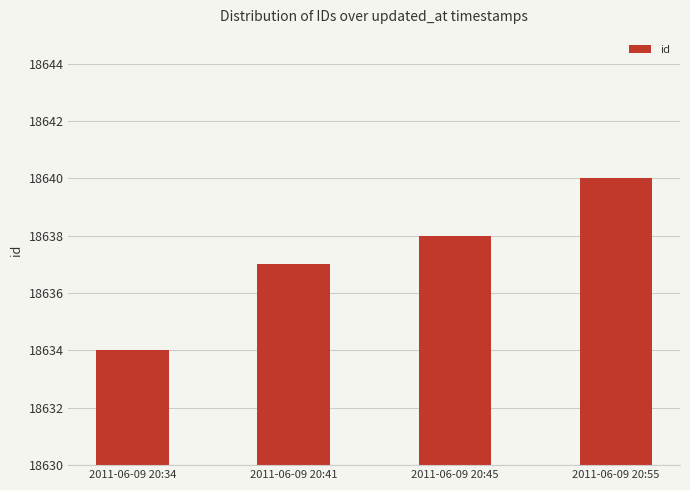

What is the ratio of the value at 2011-06-09 20:34 to the value at 2011-06-09 20:55?

1.0